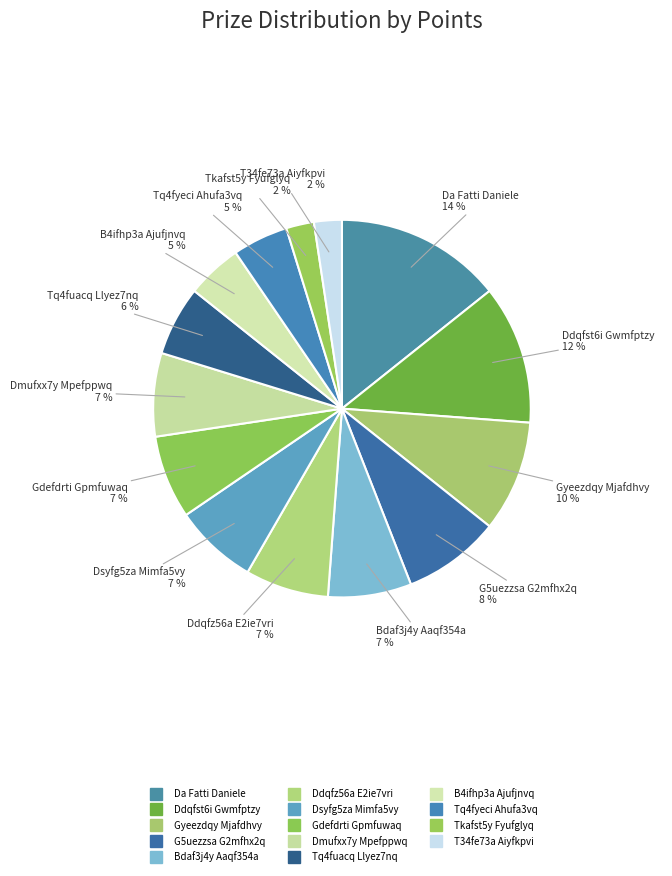

Count the number of slices in the pie.

14